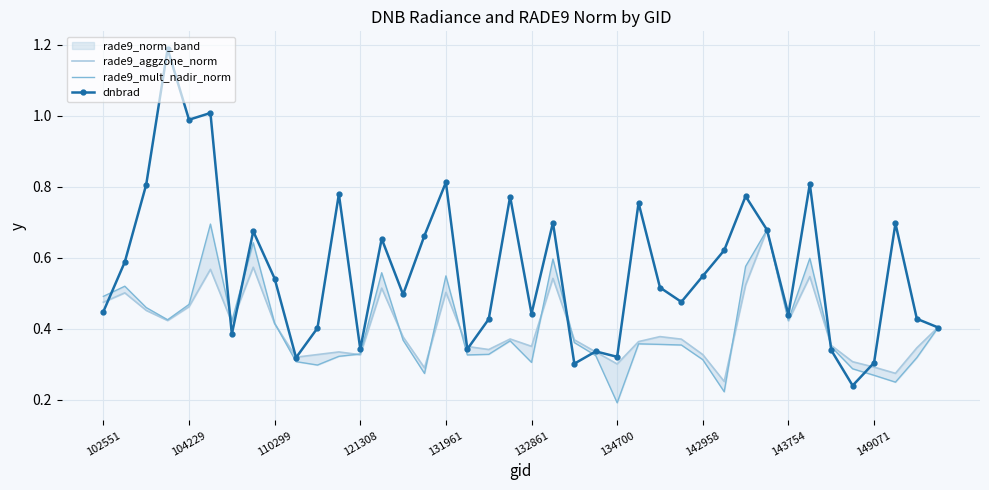

What is the difference between the rade9_aggzone_norm values at 39 and 13?

0.1